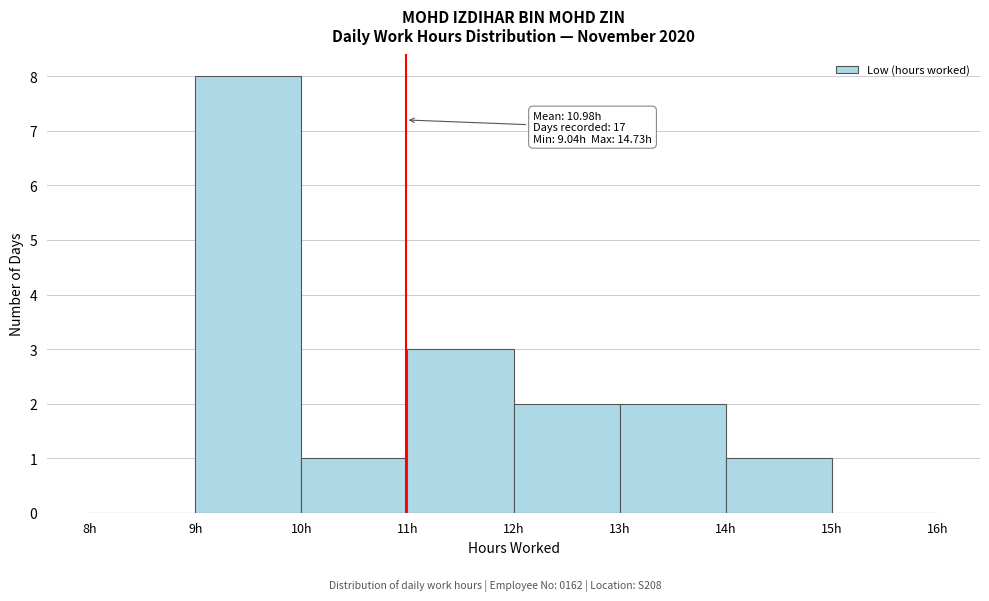

Over which range of the x-axis is the bar tallest?

9 to 10